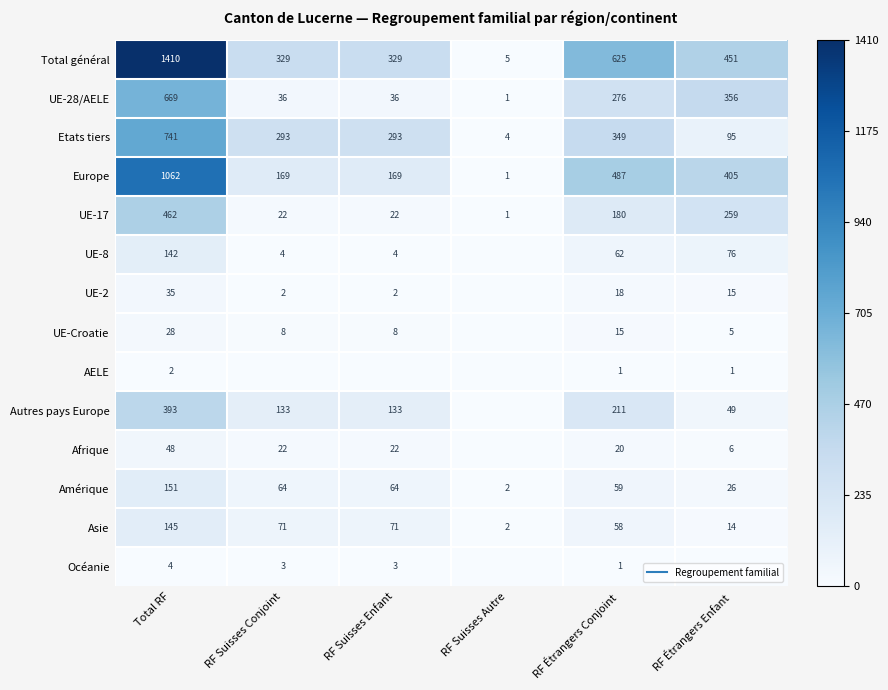

At which label does Total général reach its minimum?

RF Suisses Autre